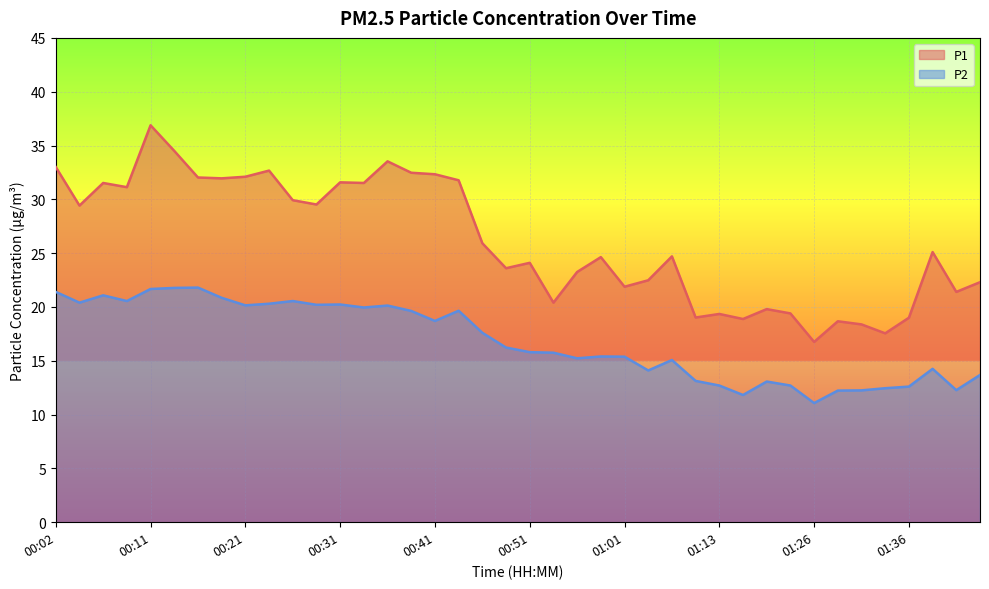

The P1 series shows 18.4 at 01:31. True or false?

True